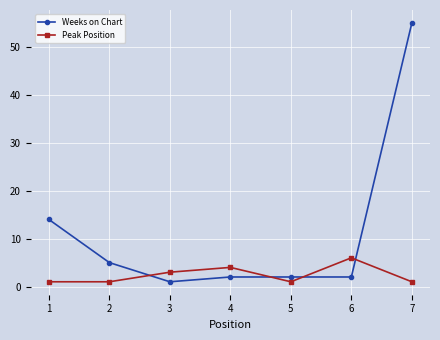

What is the minimum value for Weeks on Chart?

1